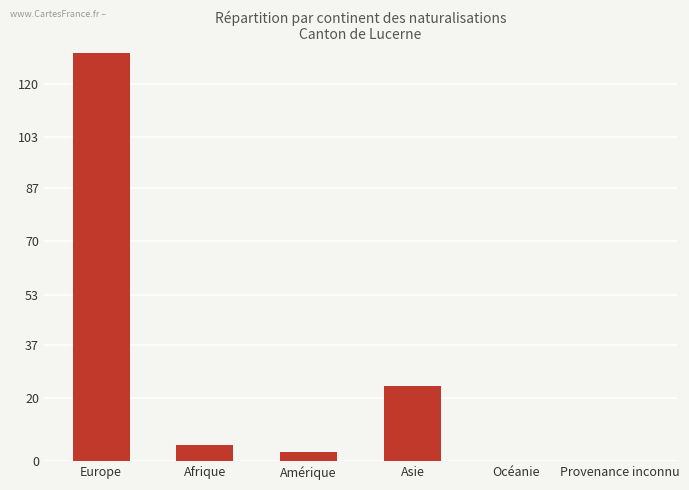

Which has a higher value, Afrique or Asie?

Asie